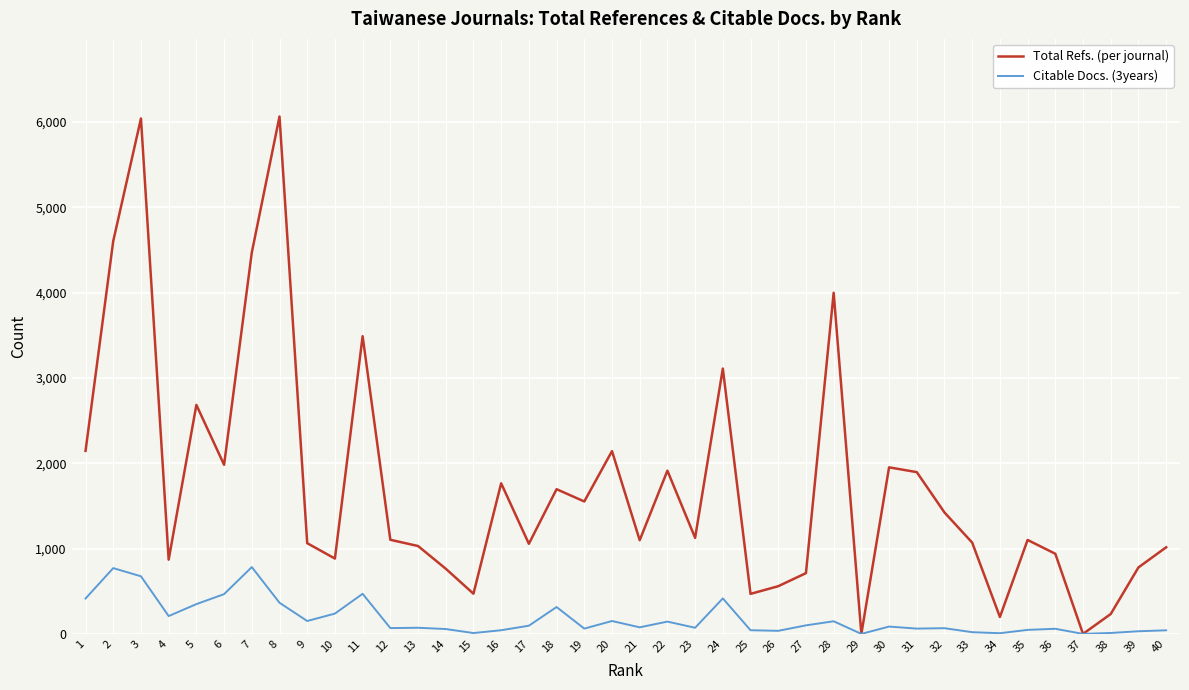

Which series has the widest spread of values?

Total Refs. (per journal)